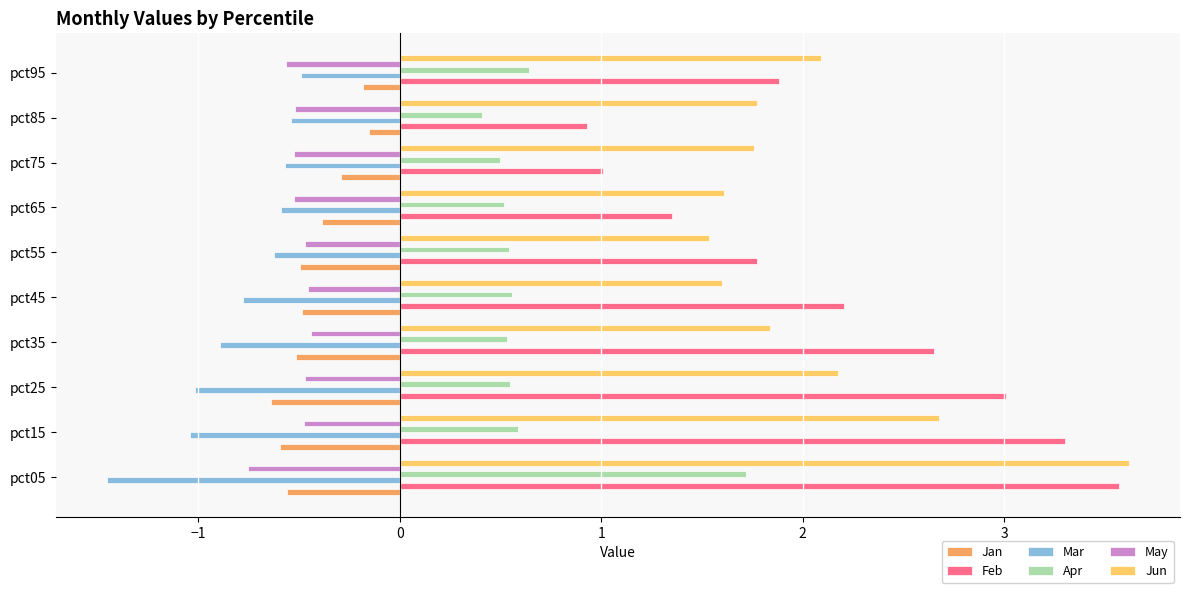

The Feb series shows 3.6 at pct05. True or false?

True